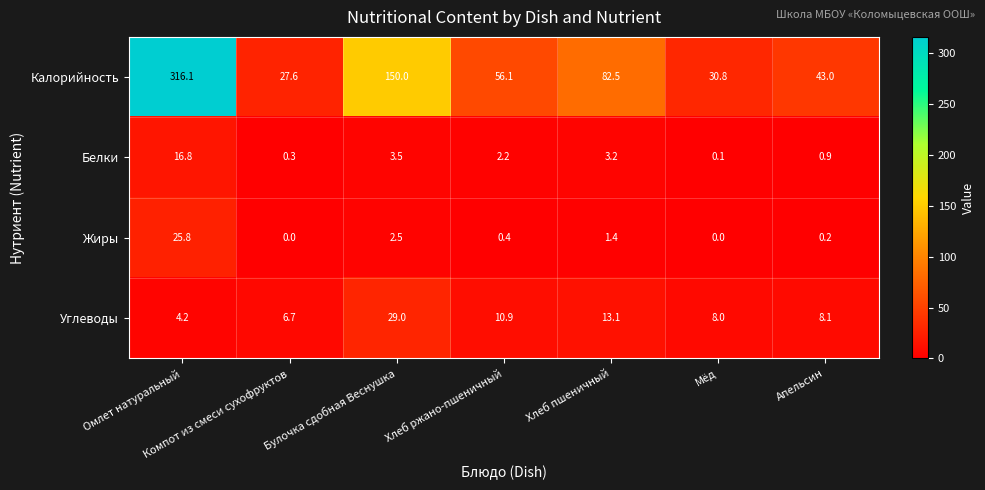

At how many categories does at least one series exceed 170?

1